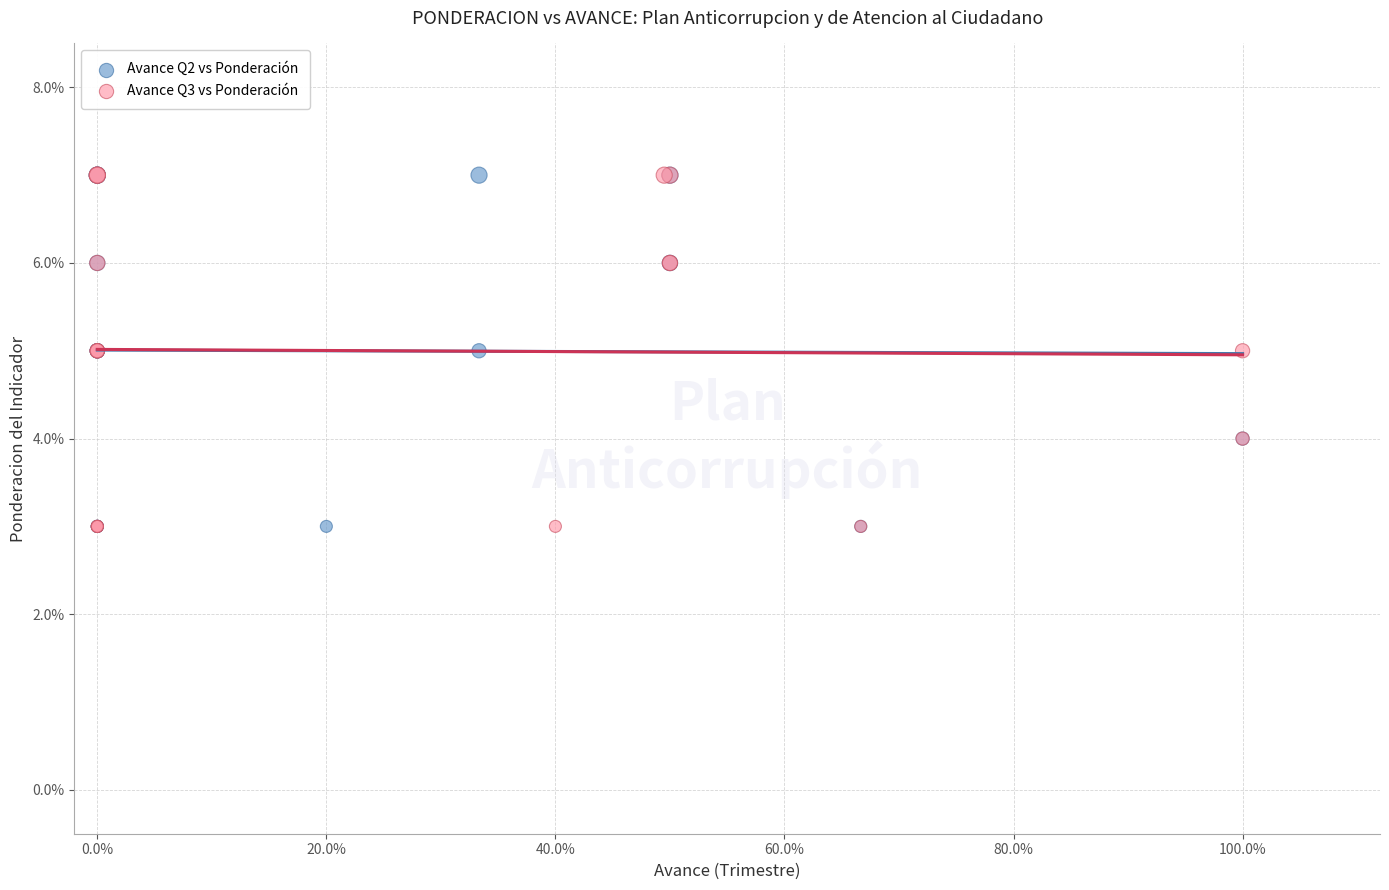

What are all the series names shown in the legend?

Avance Q2 vs Ponderación, Avance Q3 vs Ponderación